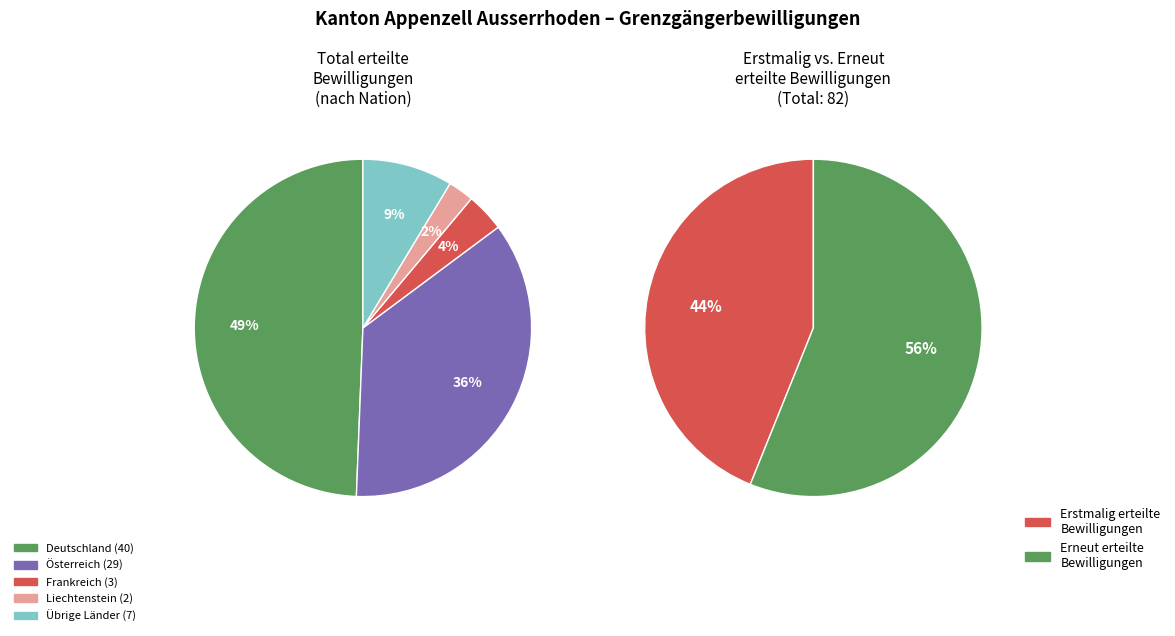

To the nearest percent, what percentage of the pie is Liechtenstein?

2%